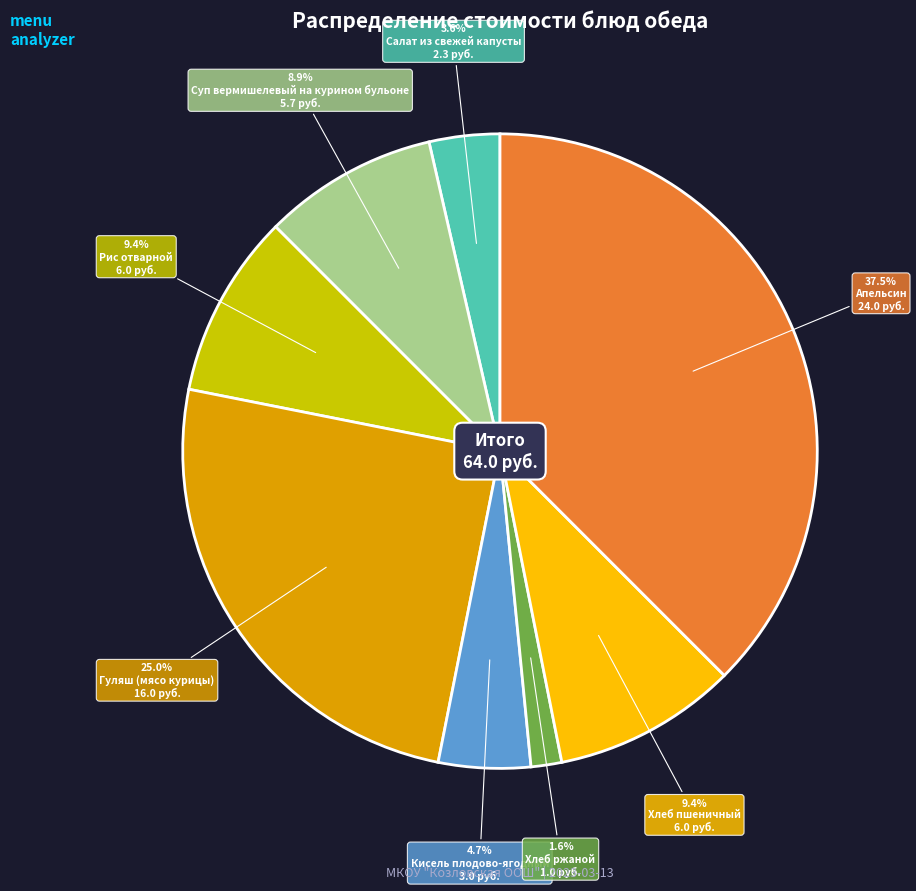

Is there any slice that represents more than half of the pie?

No